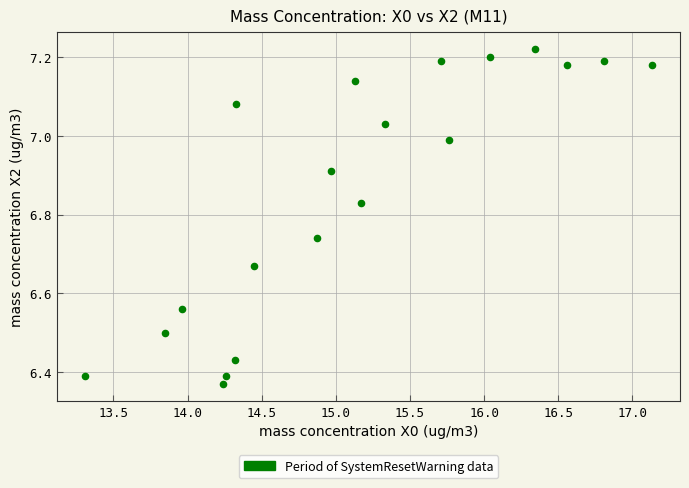

What is the range of X values (max minus min)?

3.8